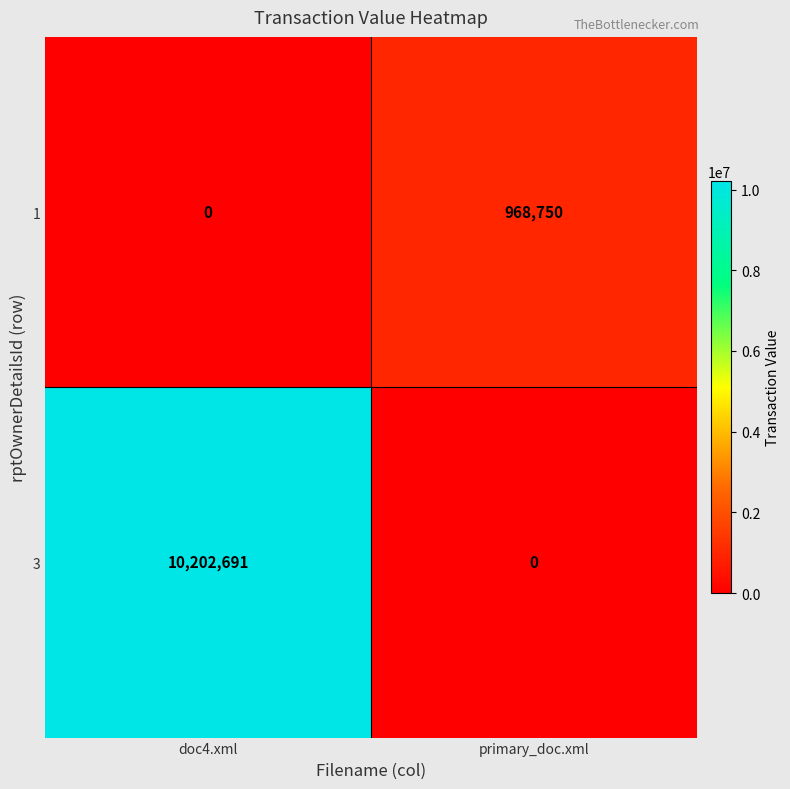

Which series changed the most between doc4.xml and primary_doc.xml?

3